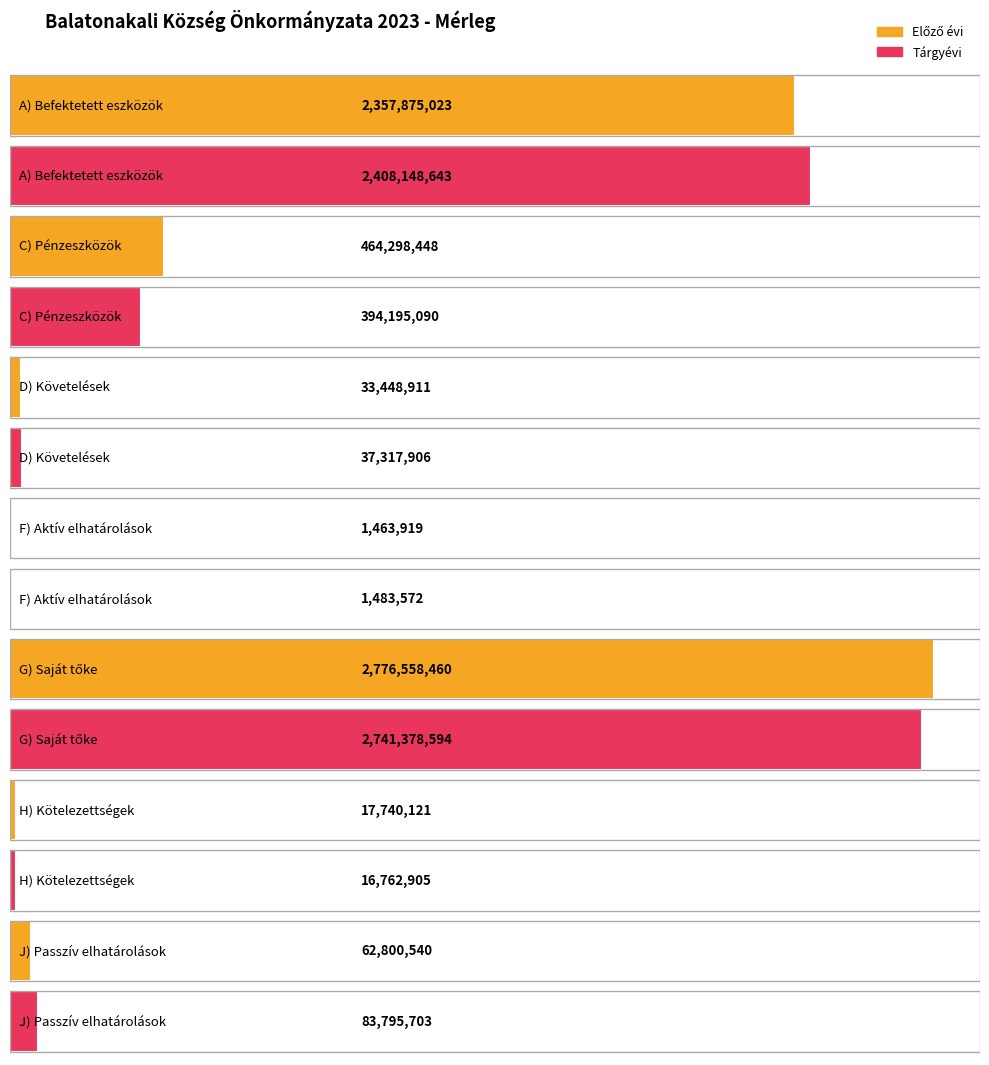

Between D) Követelések and F) Aktív elhatárolások, which series saw the biggest shift?

Tárgyévi